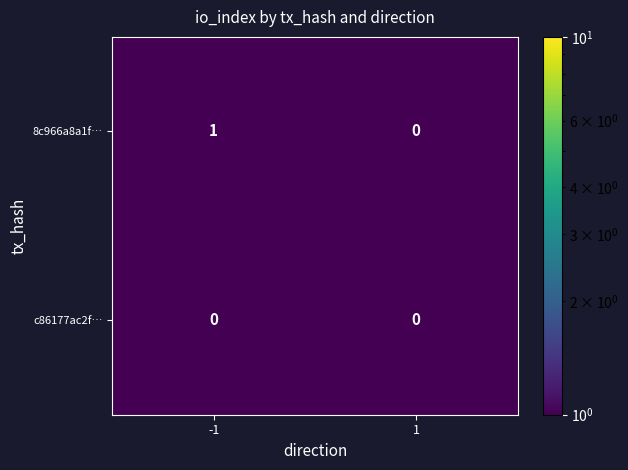

The 8c966a8a1f… series shows 1 at -1. True or false?

True